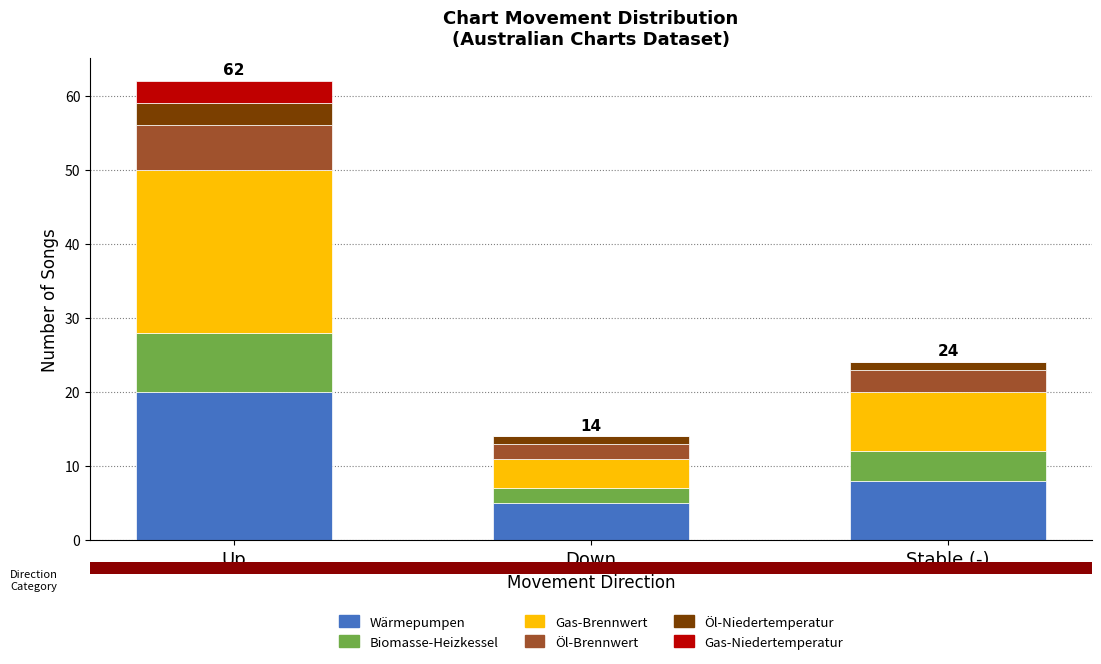

What are all the series names shown in the legend?

Wärmepumpen, Biomasse-Heizkessel, Gas-Brennwert, Öl-Brennwert, Öl-Niedertemperatur, Gas-Niedertemperatur